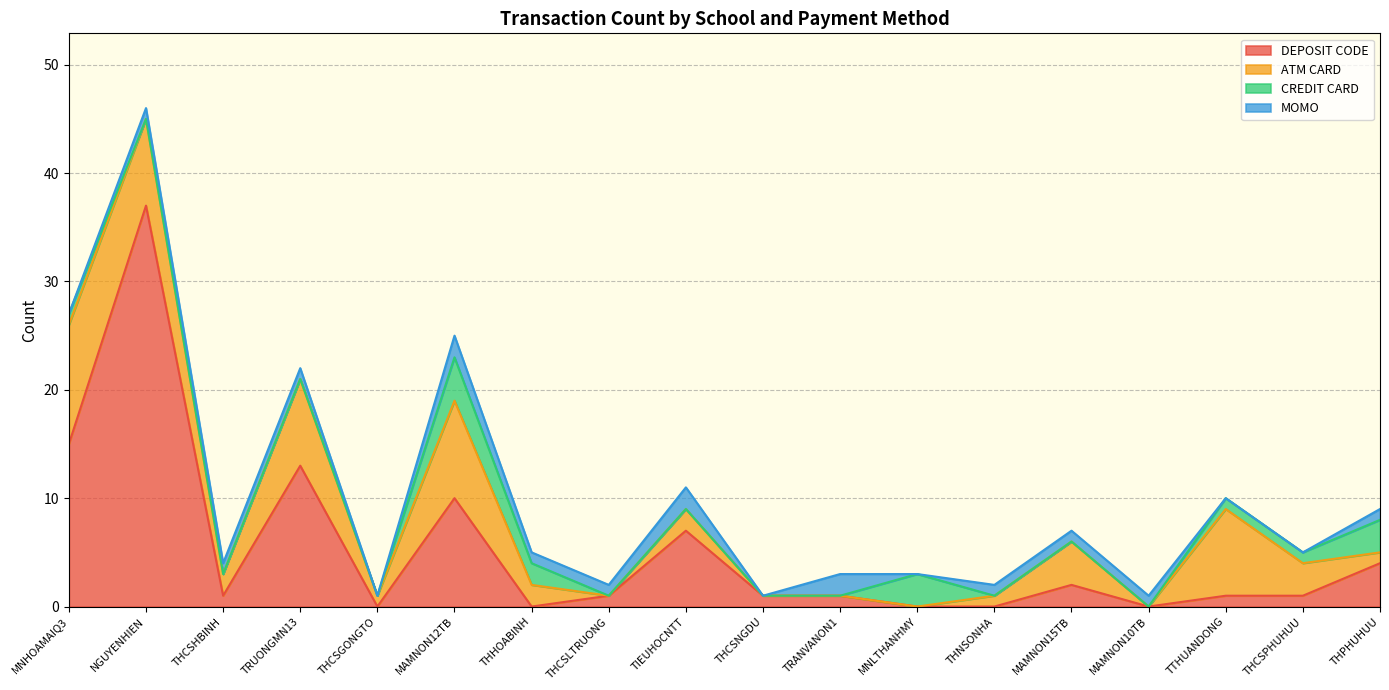

What is the total value across all series at THCSNGDU?

1